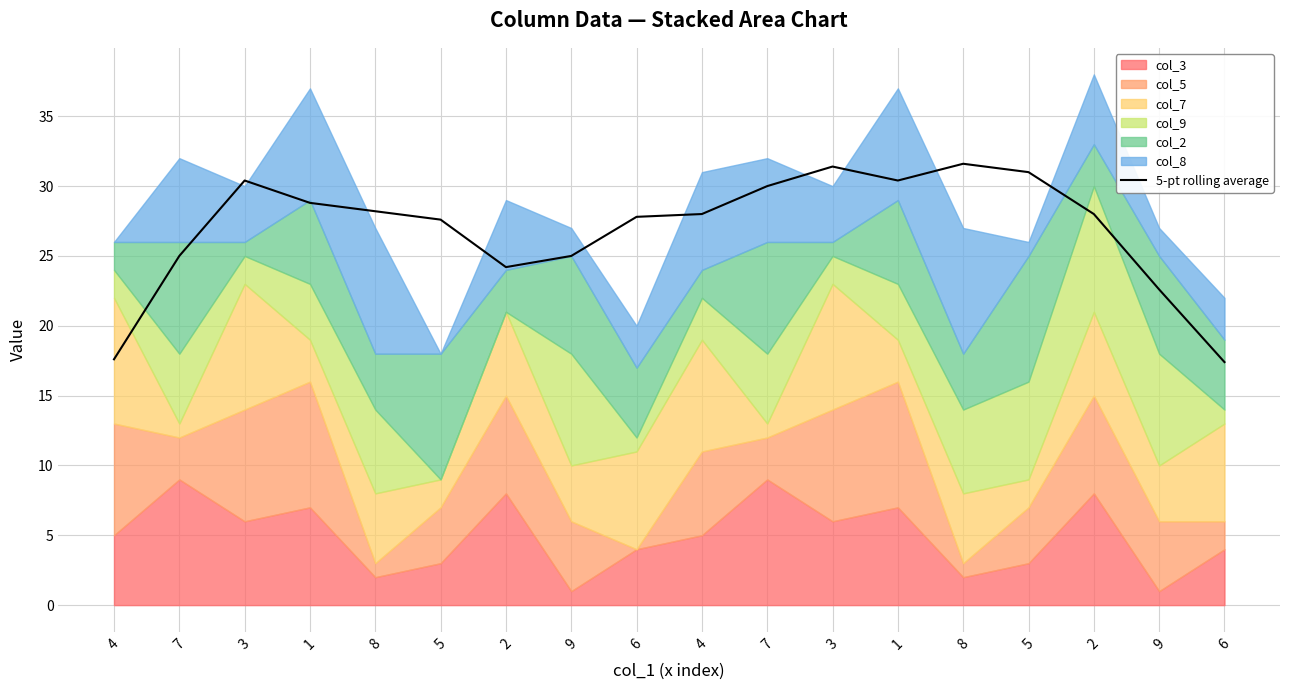

Which label corresponds to the largest value in the chart?

8